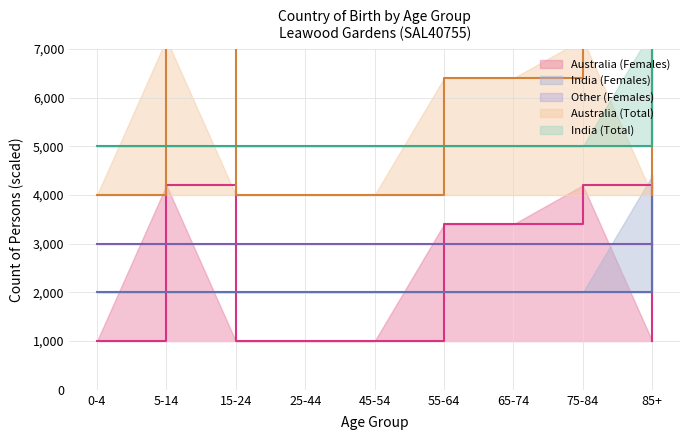

What is the difference between the second highest and minimum values in the Australia (Females) series?

3200